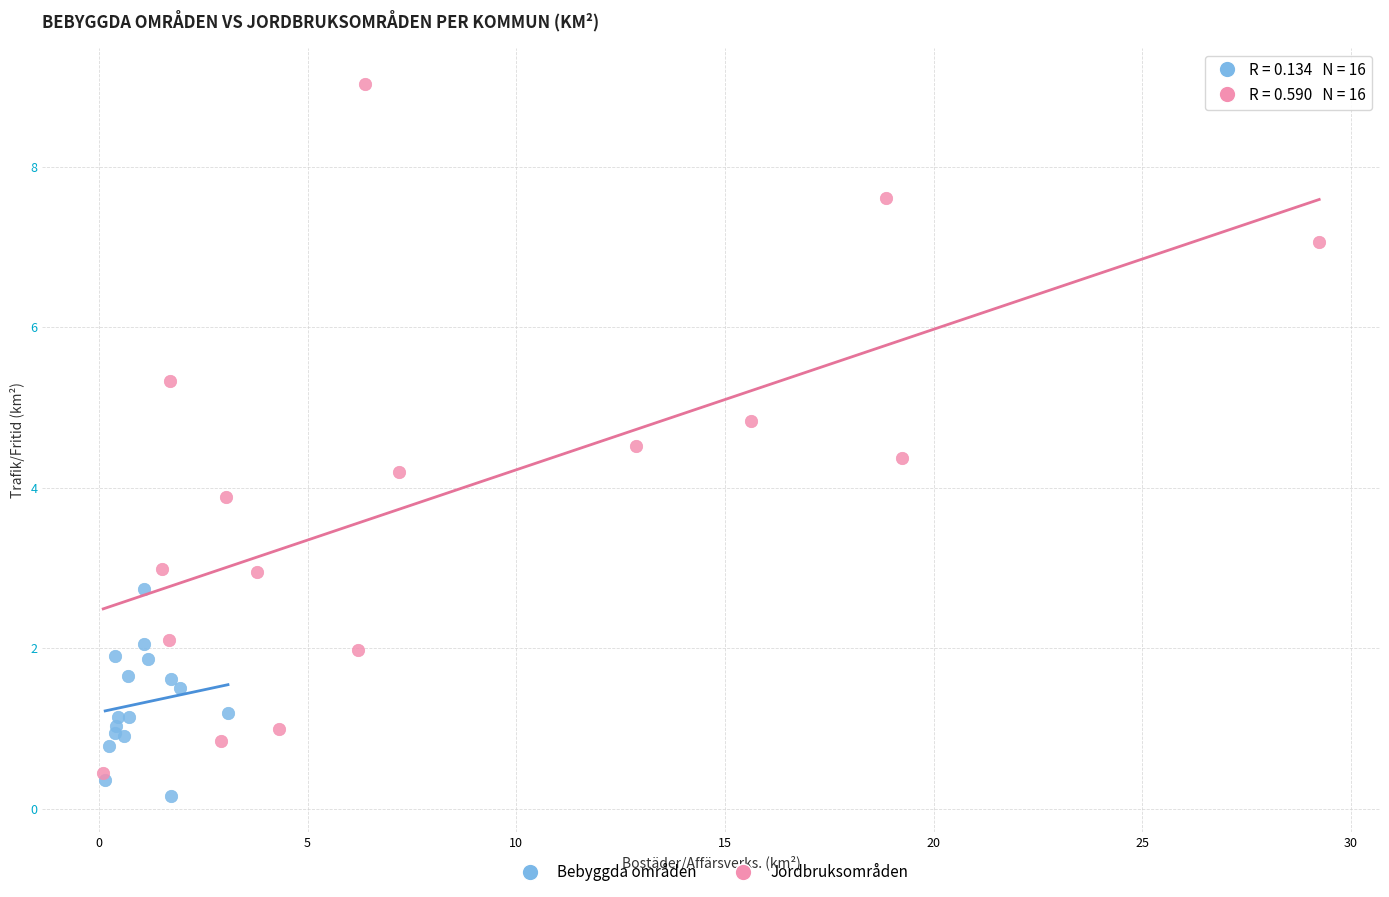

Which series reaches the maximum Y coordinate?

Jordbruksområden